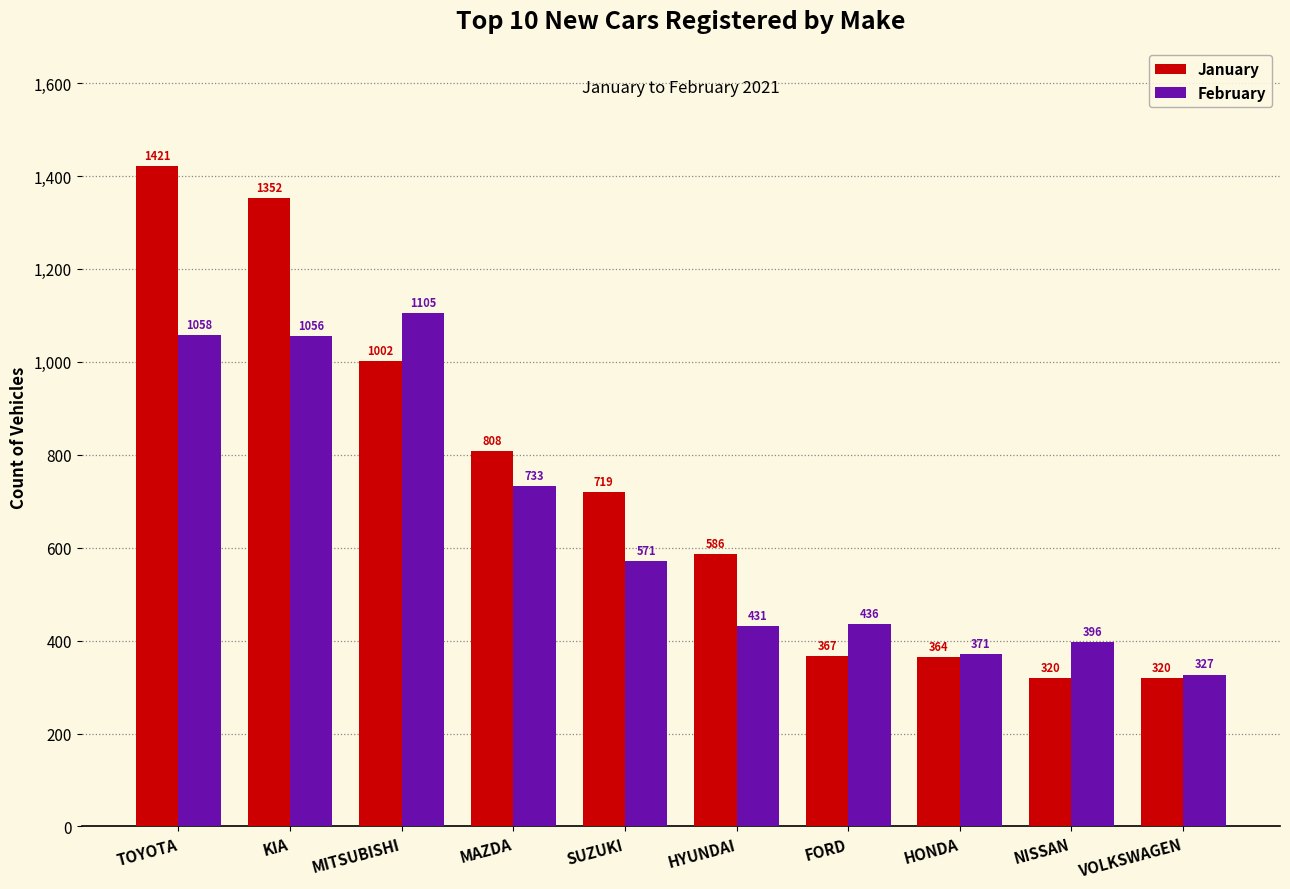

How many bars are there in each group?

2